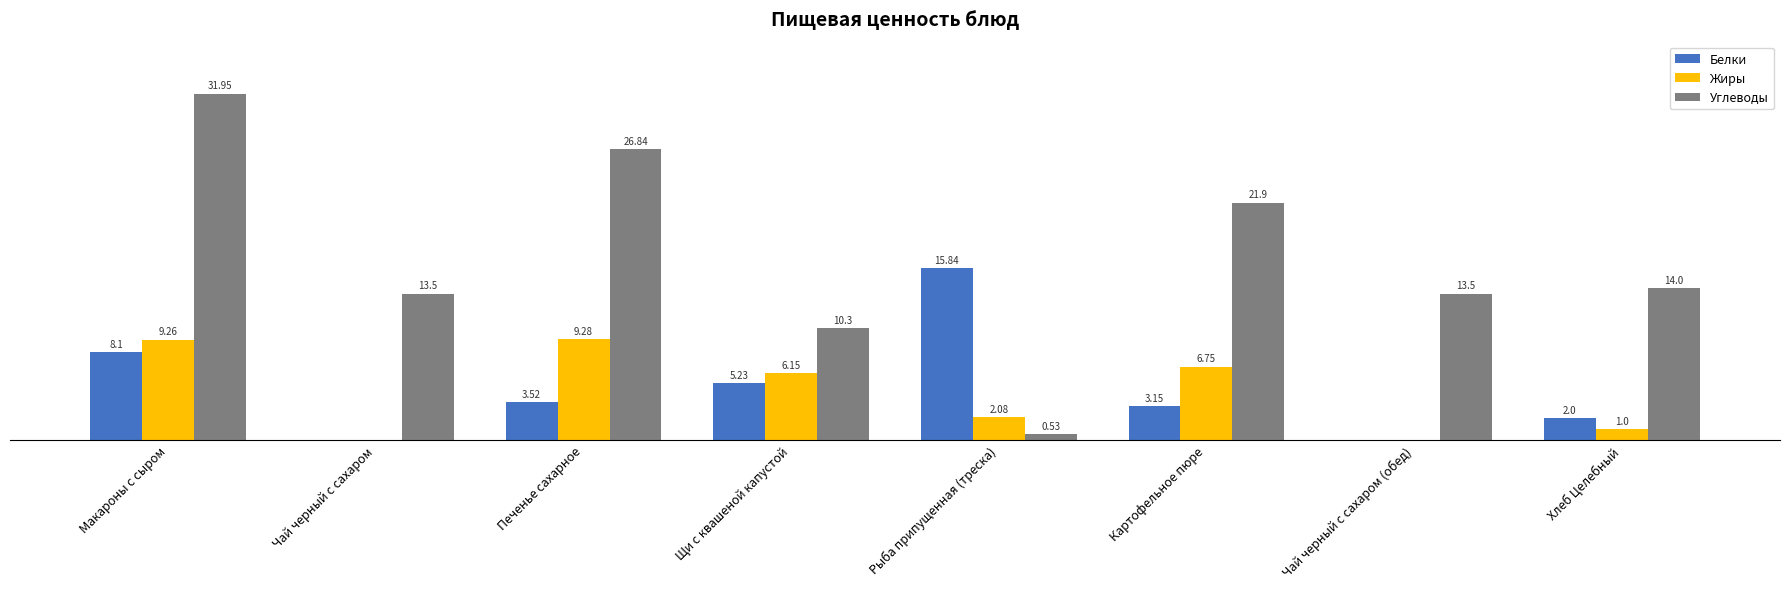

Does the chart contain stacked bars?

No